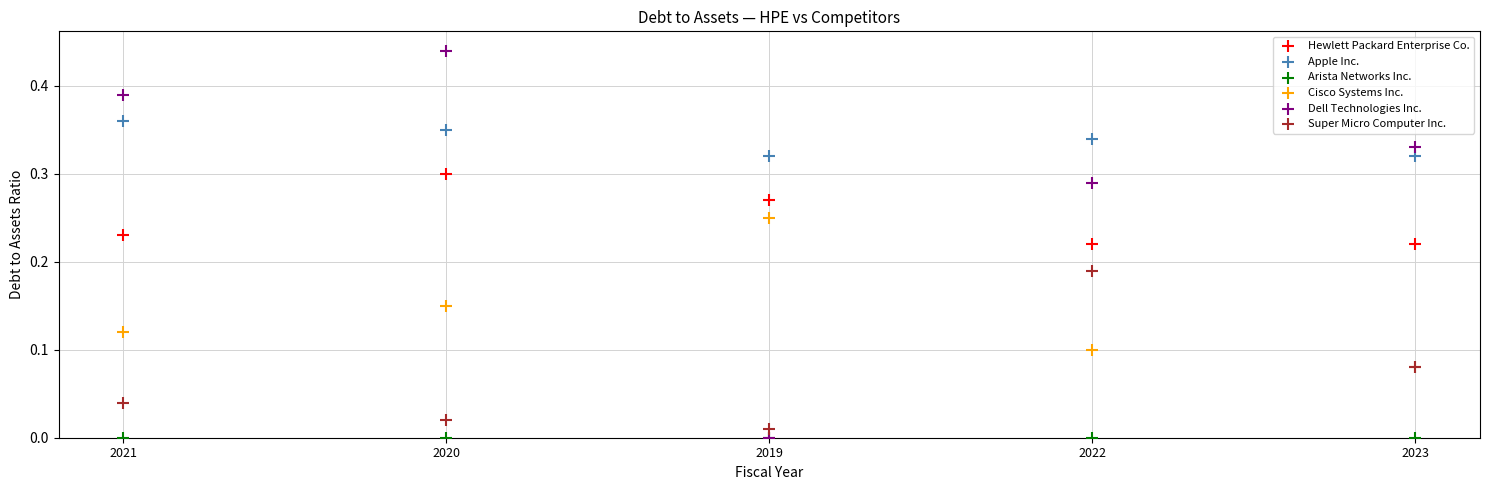

What are all the series names shown in the legend?

Hewlett Packard Enterprise Co., Apple Inc., Arista Networks Inc., Cisco Systems Inc., Dell Technologies Inc., Super Micro Computer Inc.